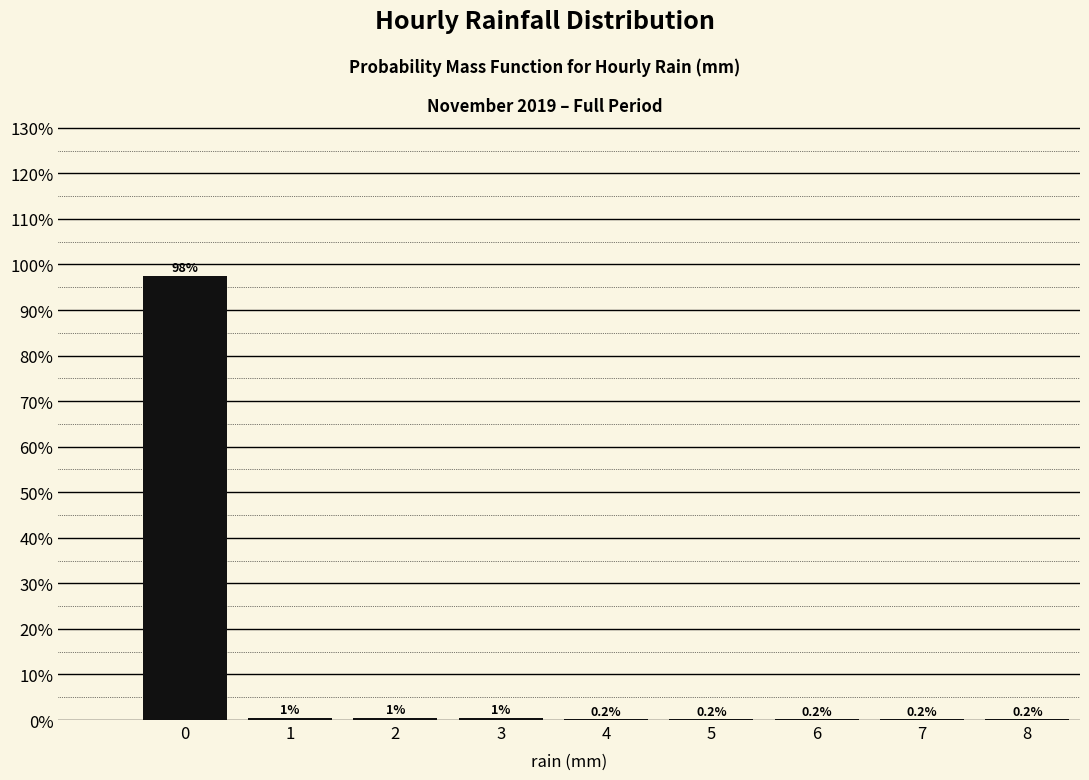

What is the change in value from 0 to 7?

-97.4